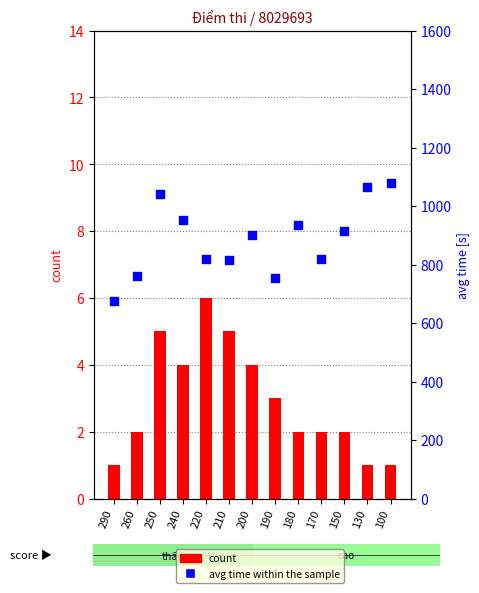

At which category is the sum across all series the highest?

100